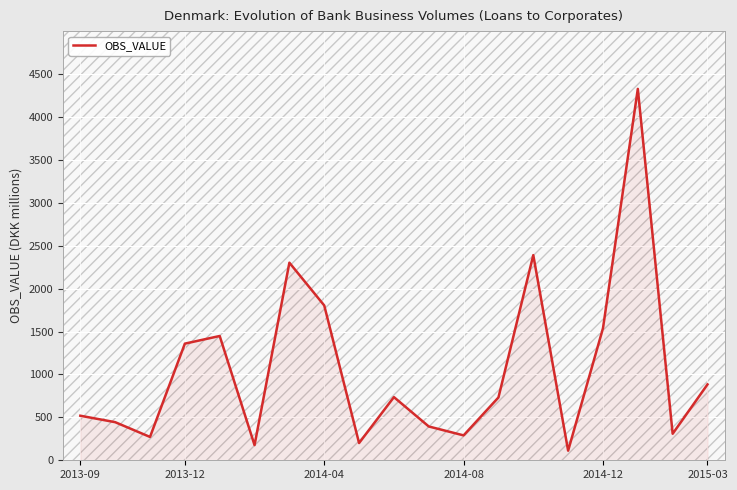

How many points are higher than both their immediate neighbors (excluding endpoints)?

5